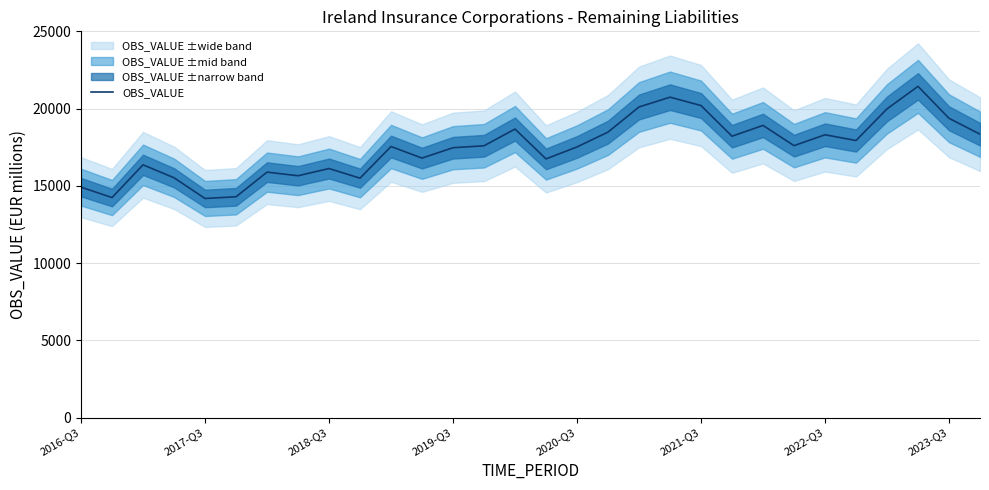

How many lines are shown in the chart?

1